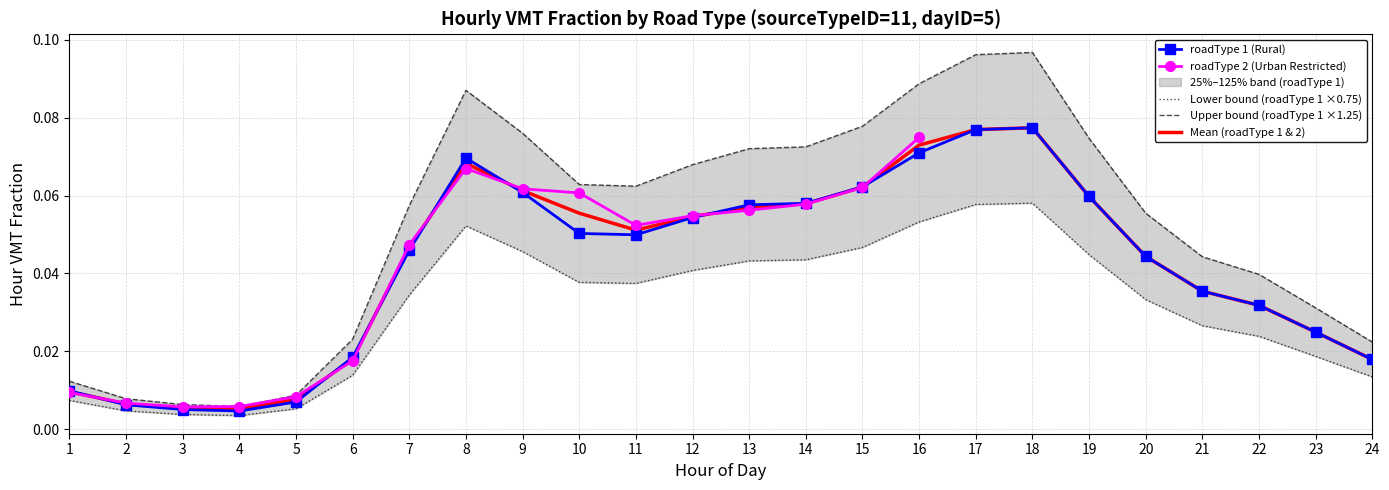

List the labels in order of value, largest first.

18, 17, 16, 8, 15, 9, 19, 14, 13, 12, 10, 11, 7, 20, 21, 22, 23, 6, 24, 1, 5, 2, 3, 4